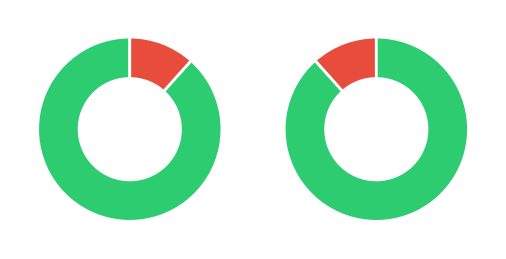

True or false: 3 accounts for 10% of the total.

True